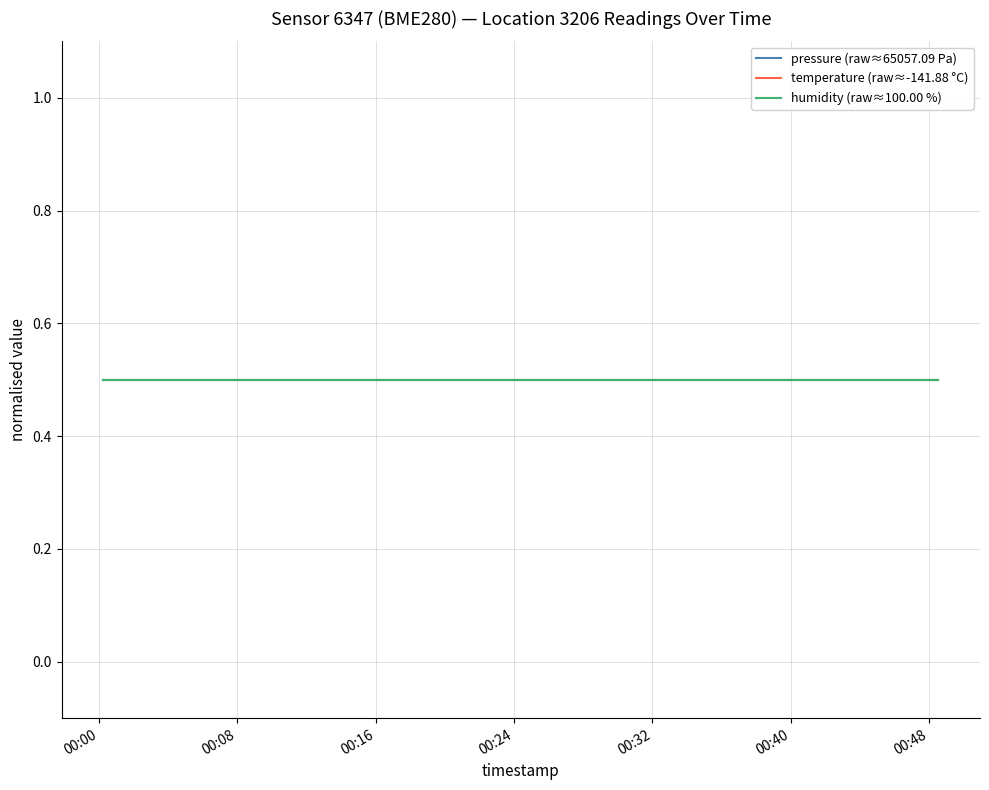

What position from the right is 2023-01-27T00:33:25?

7